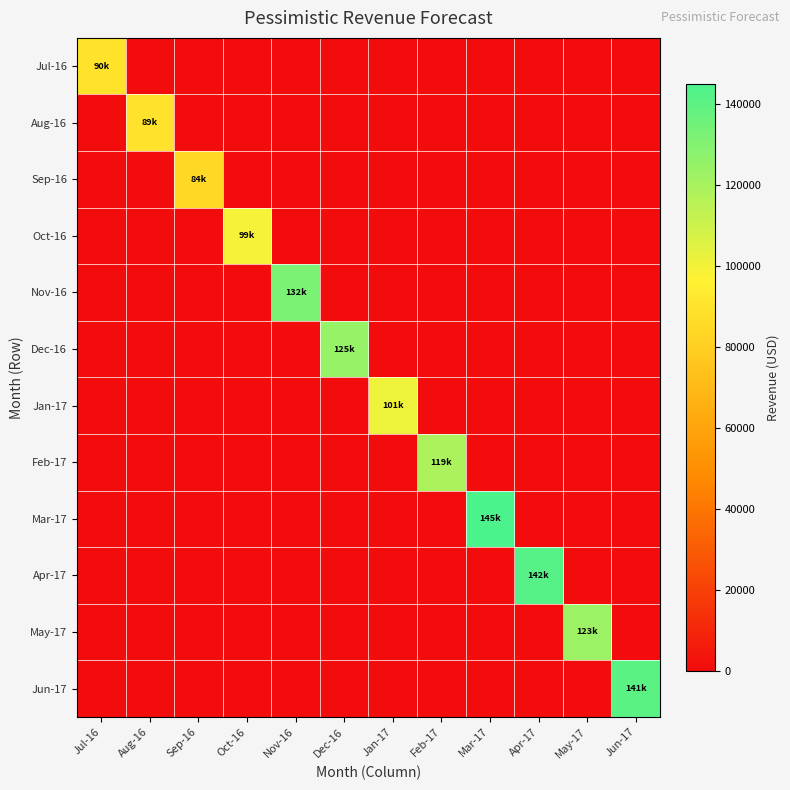

Count the number of data series in this chart.

12